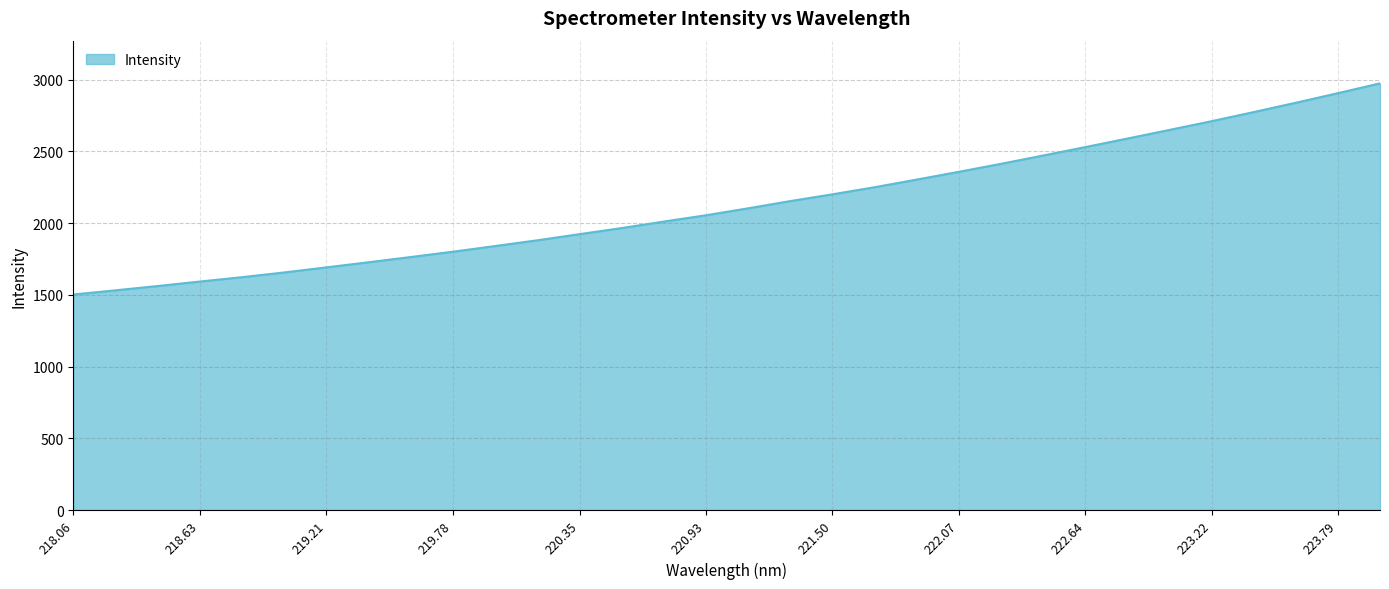

What is the smallest value displayed?

1503.2